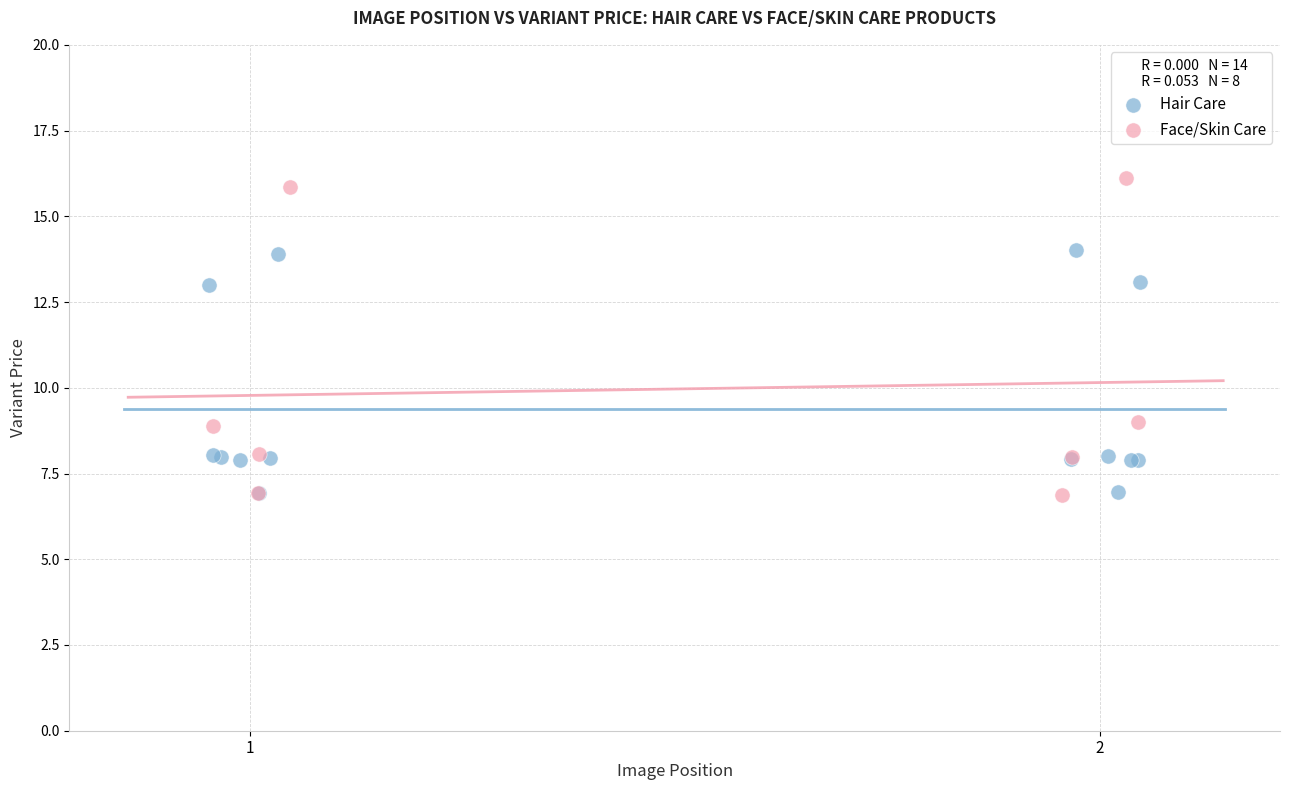

Which series contains the highest Y value?

Face/Skin Care